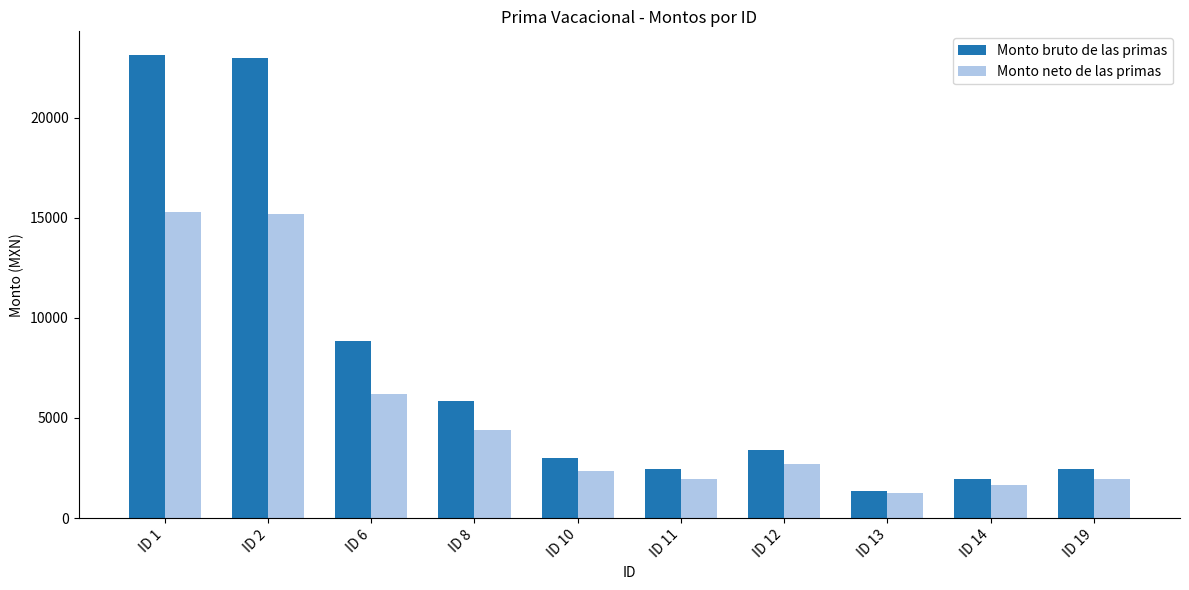

What are all the series names shown in the legend?

Monto bruto de las primas, Monto neto de las primas